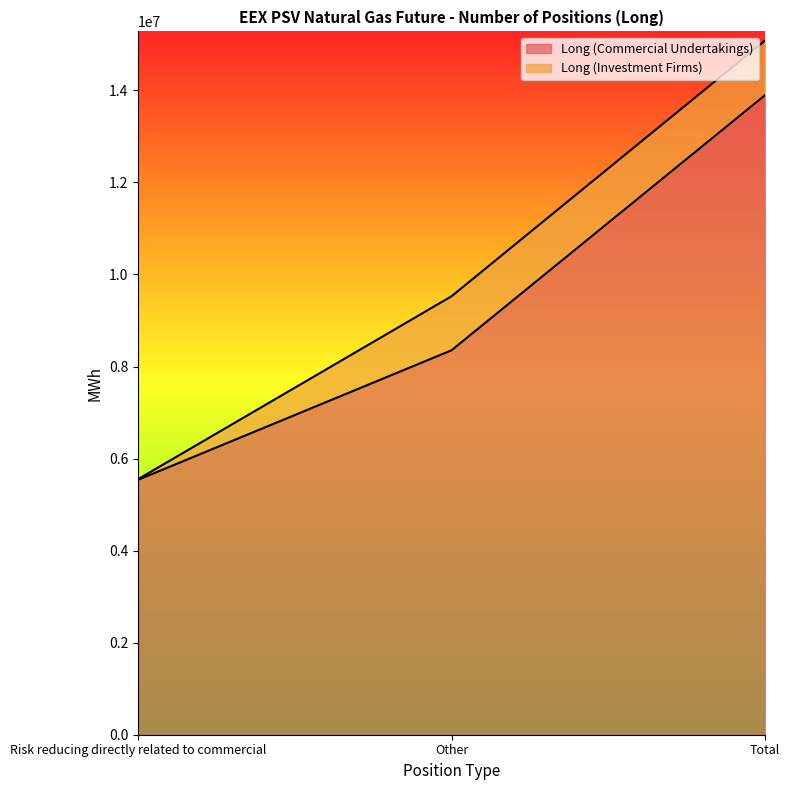

Reading left to right, extract all data points from this chart.

Risk reducing directly related to commercial=5539272	Other=8352096	Total=13891368